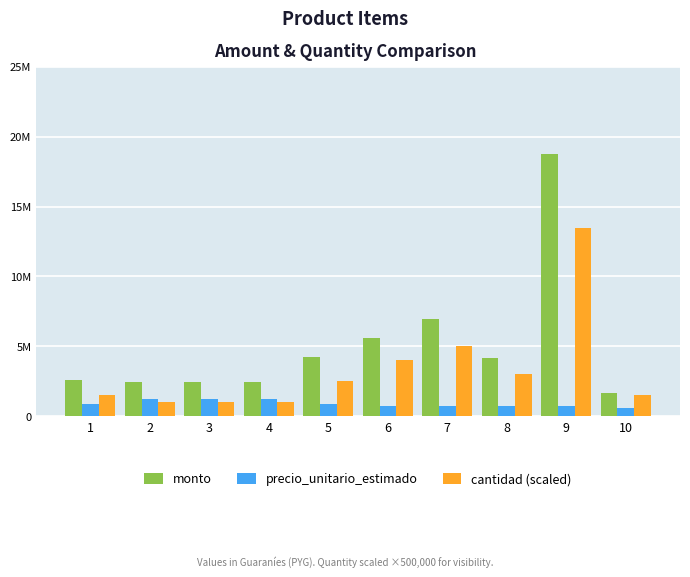

What are all the series names shown in the legend?

monto, precio_unitario_estimado, cantidad (scaled)